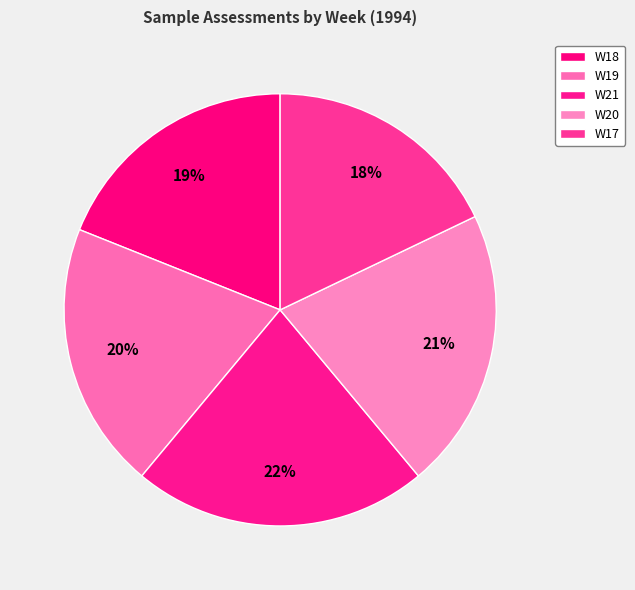

To the nearest percent, what percentage of the pie is W19?

20%